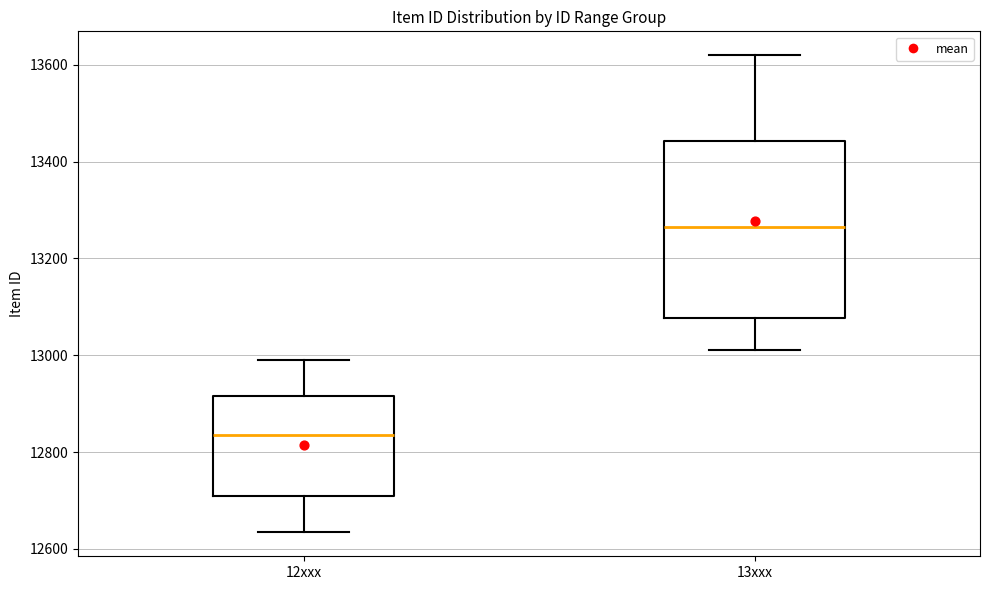

Where does the upper whisker of the box for 12xxx end on the y-axis? The values are not printed on the chart, so give them approximately, as read against the axis.

13000